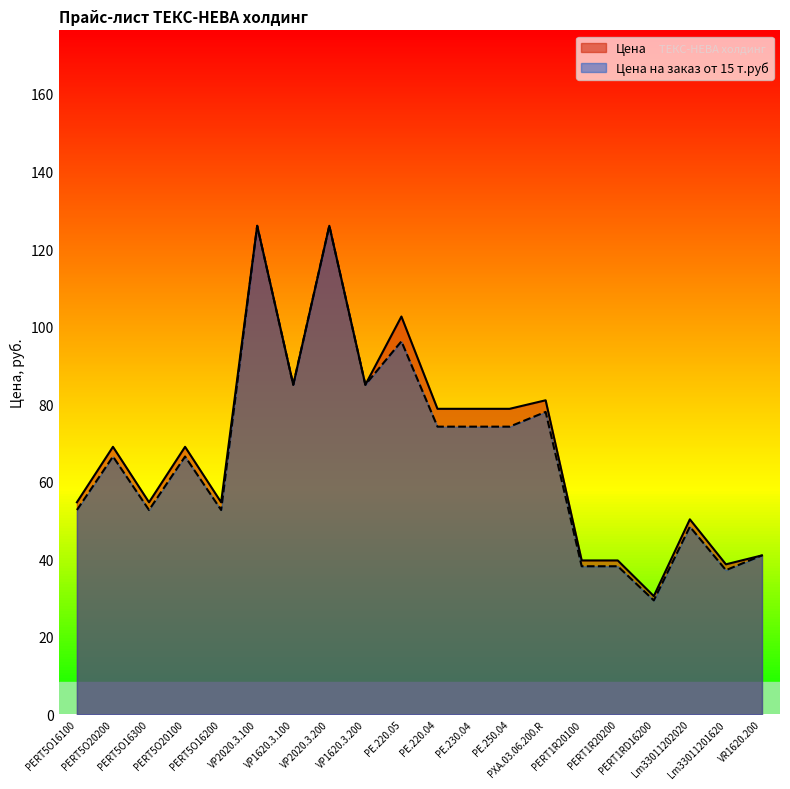

Where is the first local maximum for Цена на заказ от 15 т.руб?

PERT5O20200